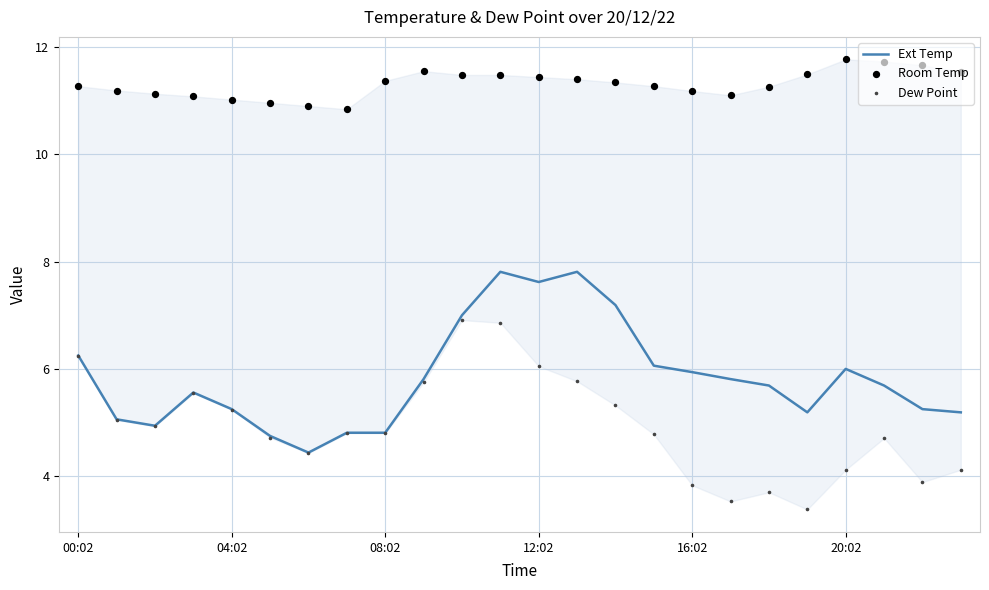

Which series reaches the maximum Y coordinate?

Room Temp